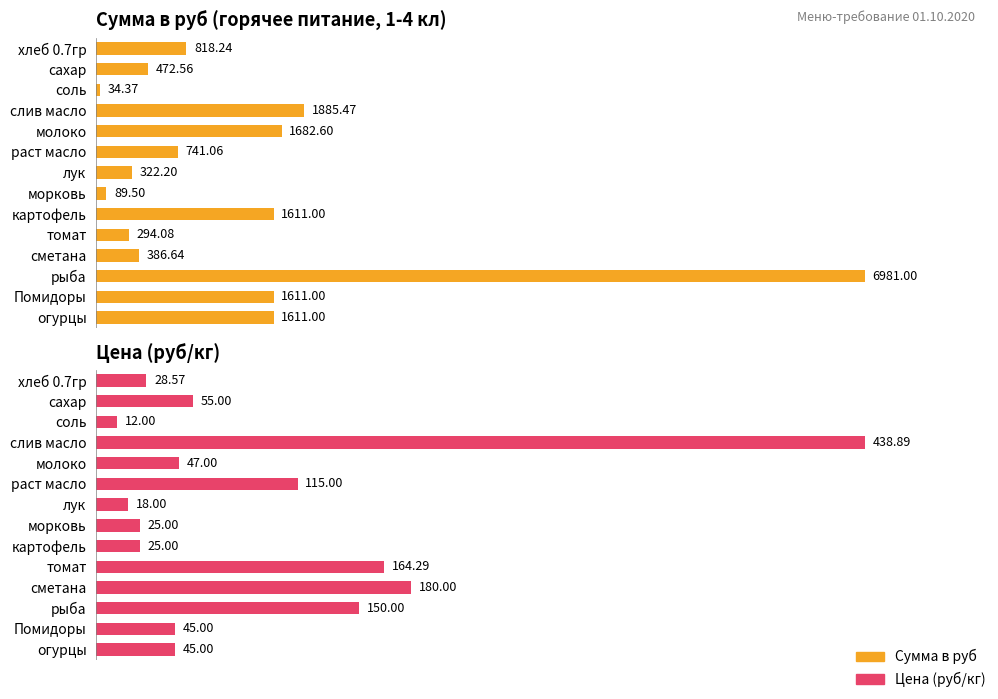

Read the Сумма в руб value at огурцы.

1611.0